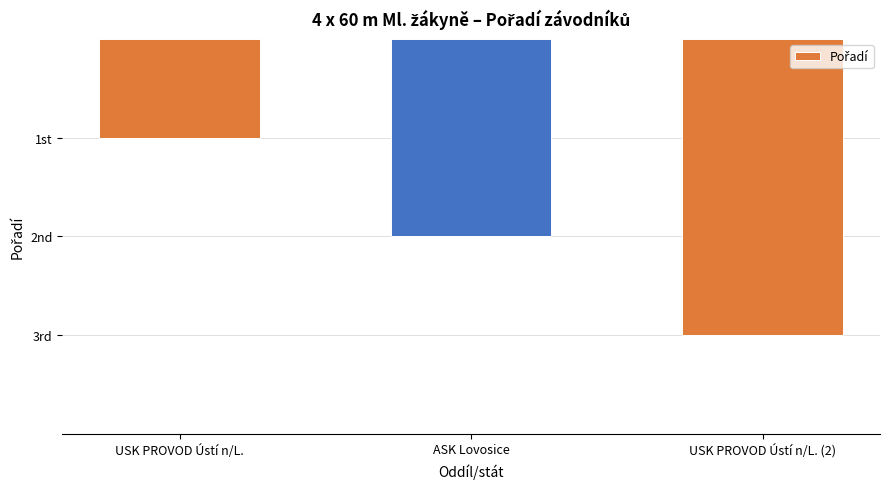

Reading right to left, list all the values displayed in this chart.

USK PROVOD Ústí n/L. (2)=3	ASK Lovosice=2	USK PROVOD Ústí n/L.=1